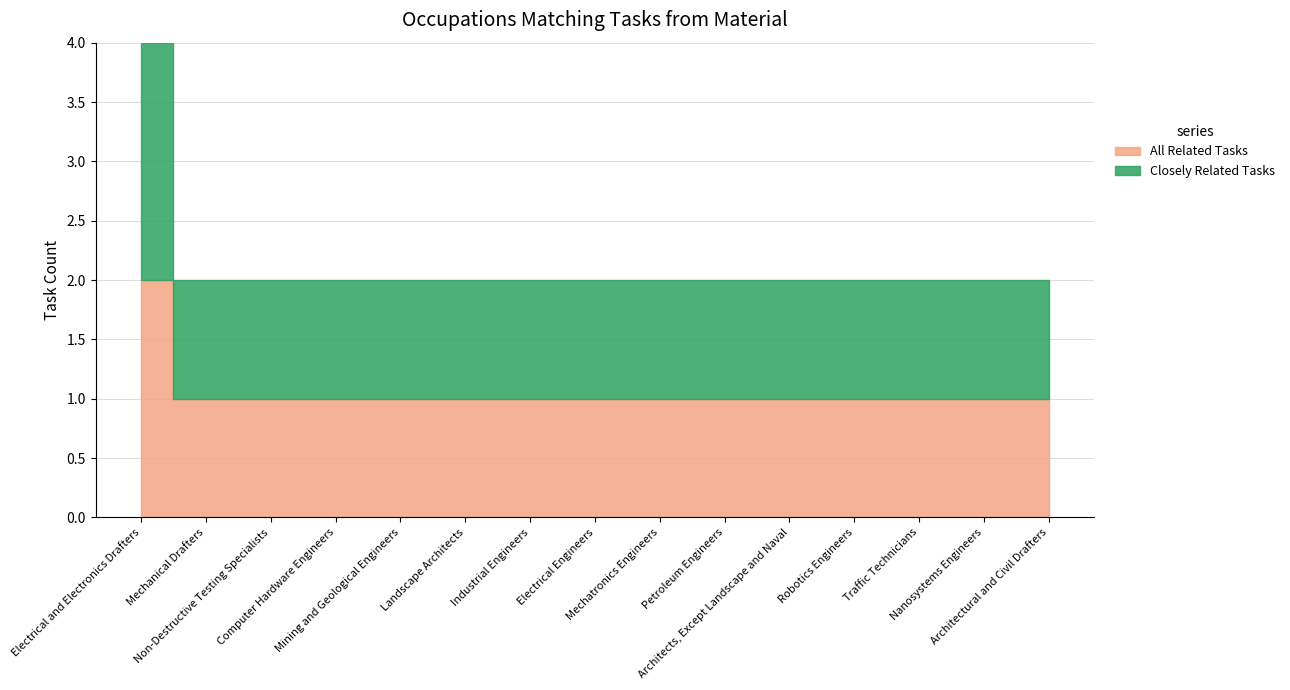

True or false: Closely Related Tasks and All Related Tasks intersect in this chart.

False